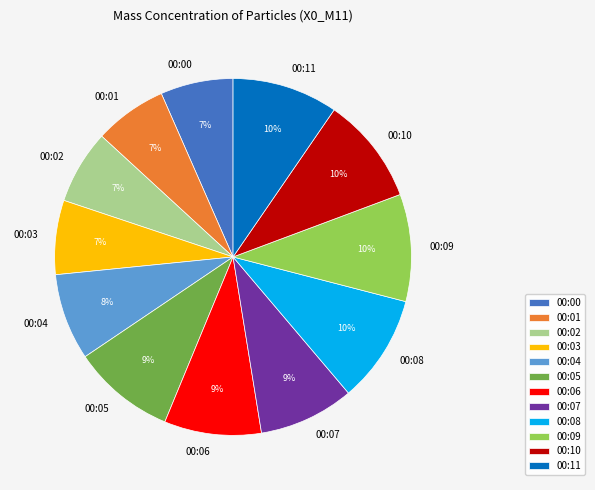

Does any single category account for the majority?

No